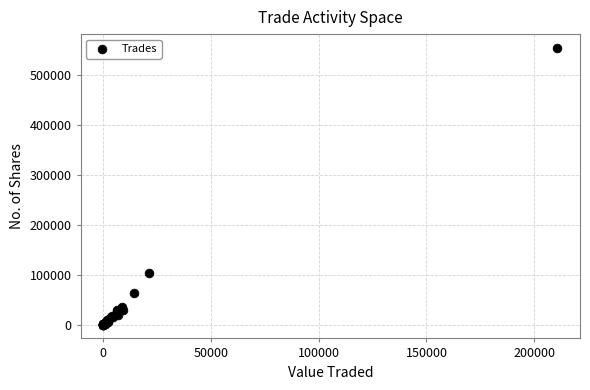

What Y value in the scatter plot is closest to 277290?

104323